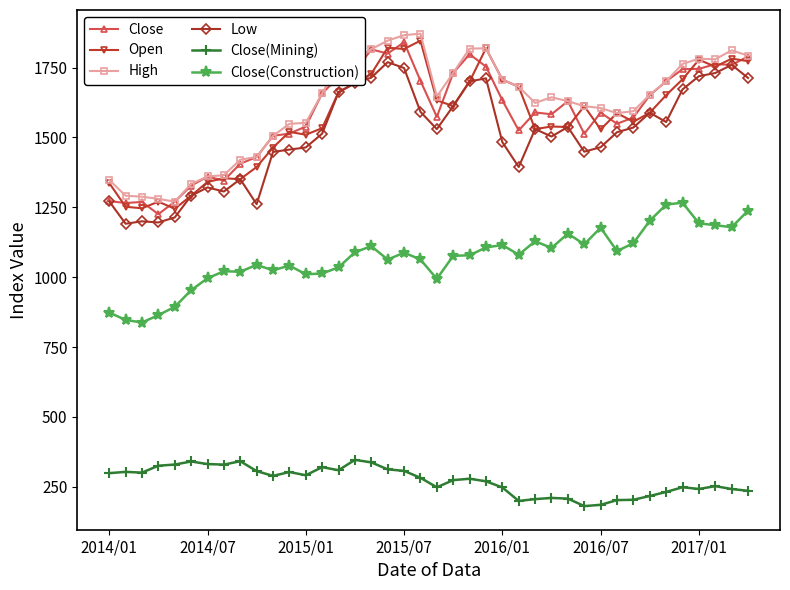

True or false: Close and Close(Construction) cross at least once.

False